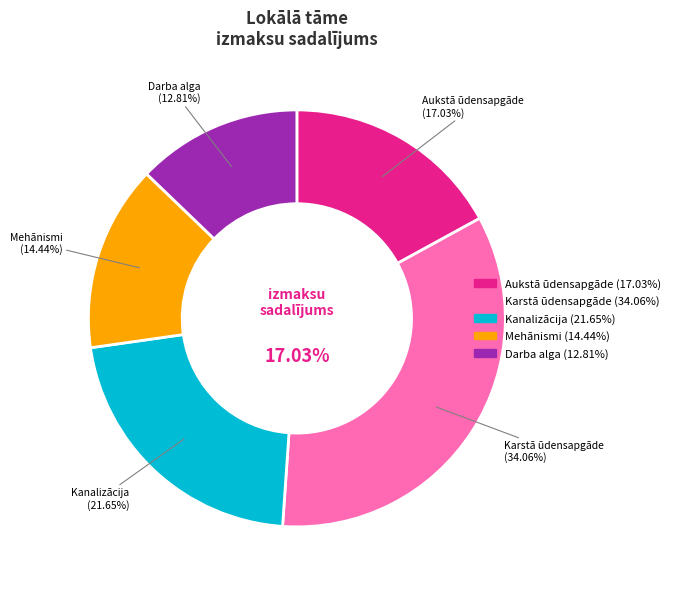

What is the total percentage of Mehānismi and Kanalizācija?

36.1%